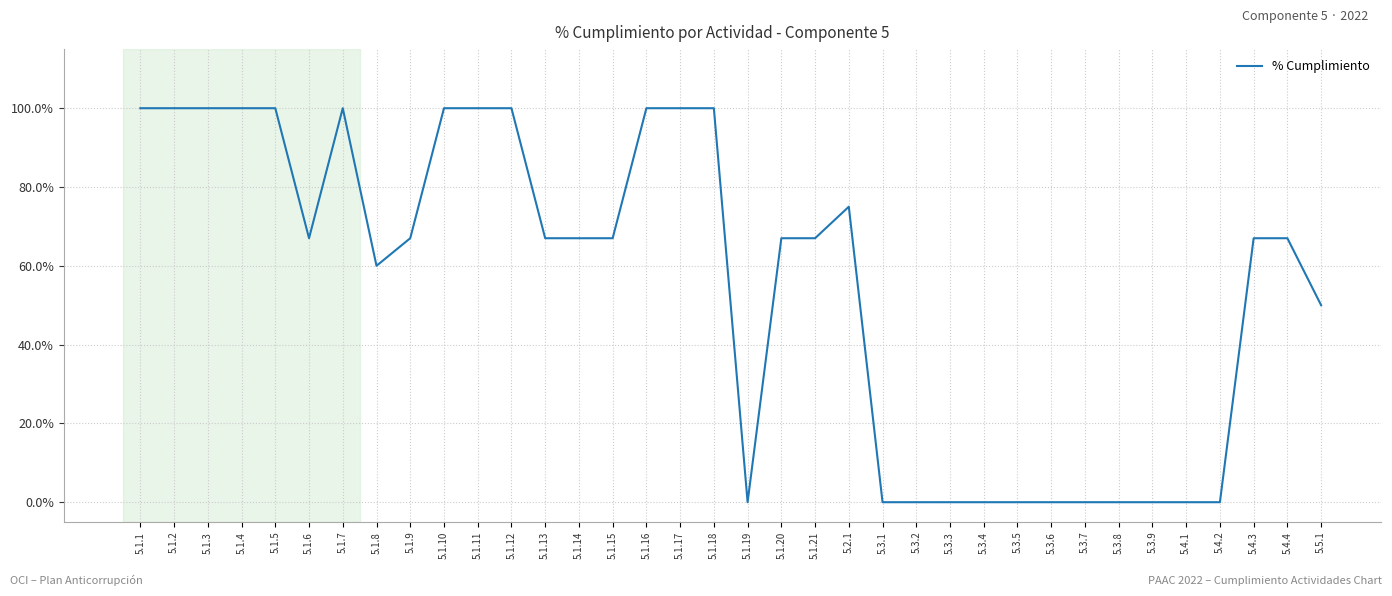

The value at 5.4.4 is 67. True or false?

True